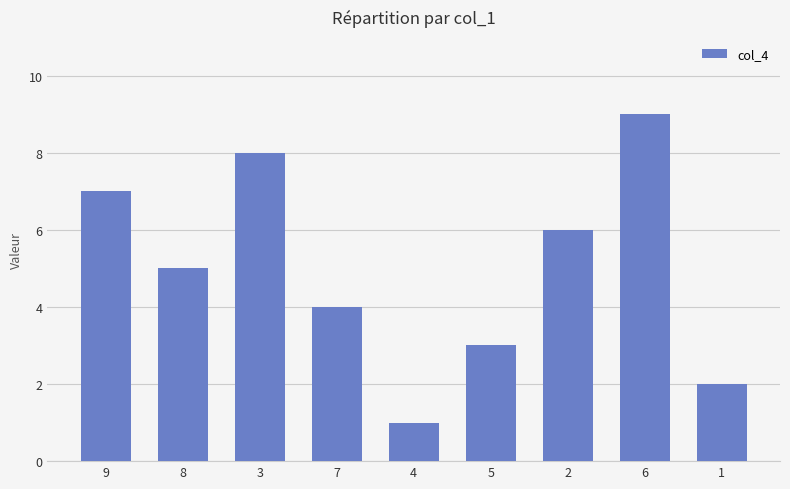

What is the ratio of the value at 5 to the value at 3?

0.4